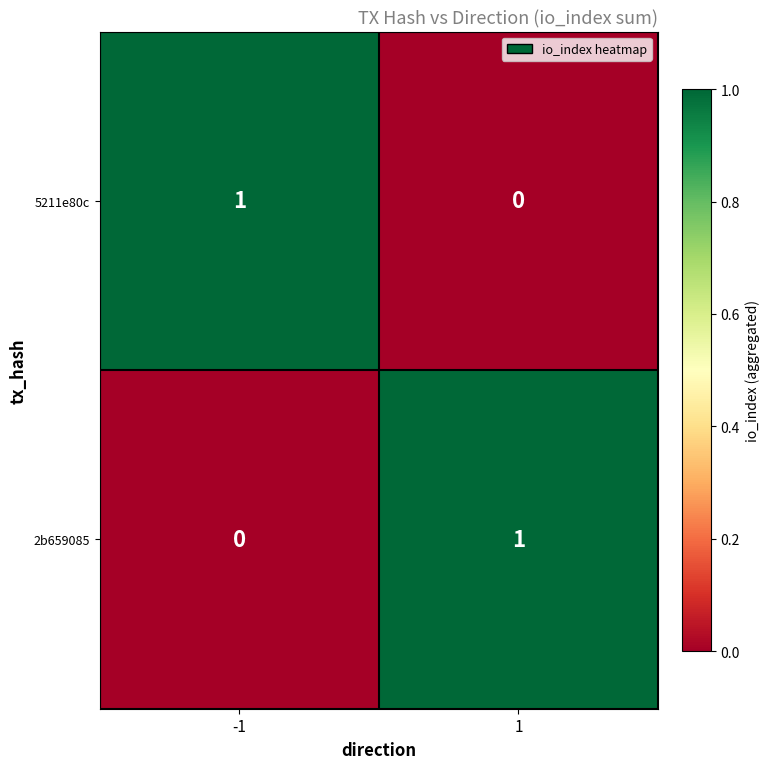

Rank the series at -1 from lowest to highest value.

2b659085, 5211e80c